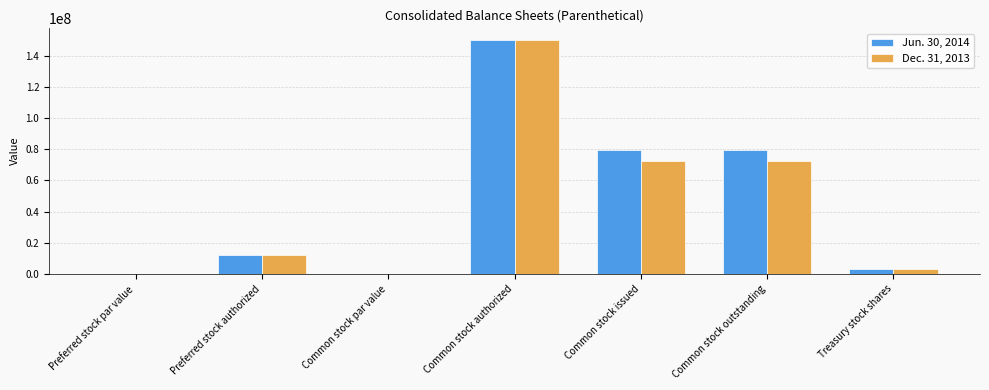

How many series are shown in this chart?

2